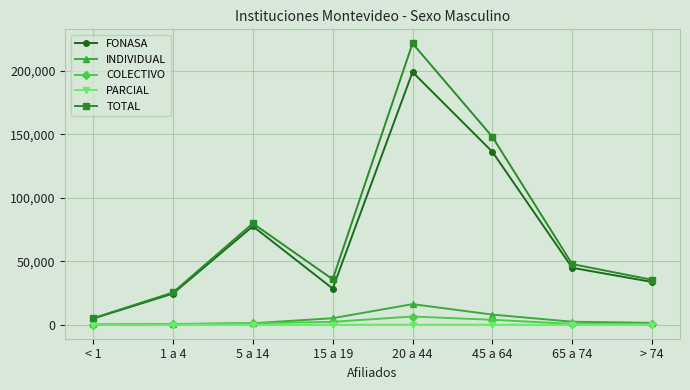

List the series in order of their peak value, highest first.

TOTAL, FONASA, INDIVIDUAL, COLECTIVO, PARCIAL